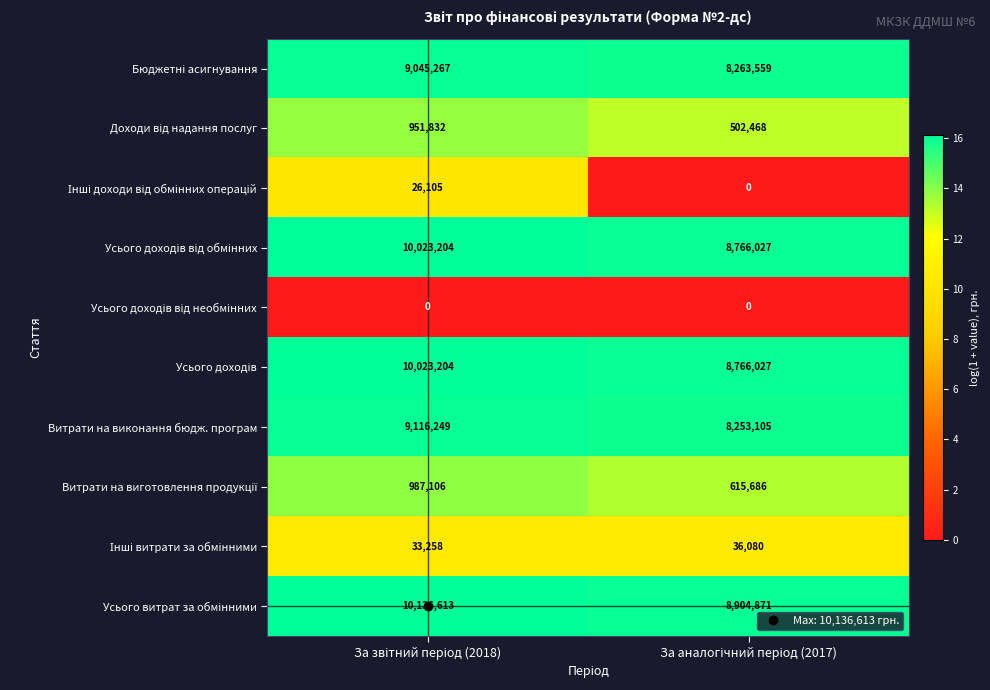

What is the minimum value for Витрати на виконання бюдж. програм?

8253105